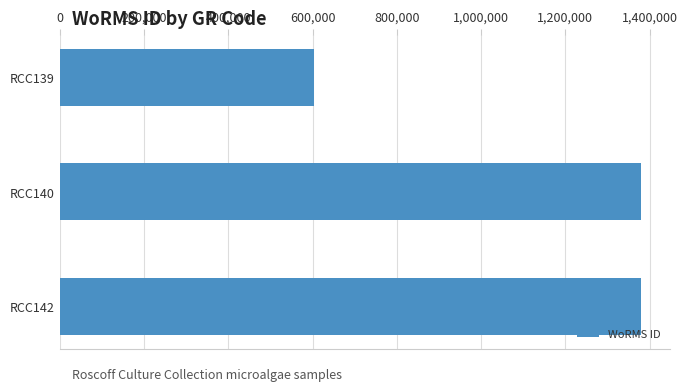

What is the greatest value displayed?

1380402